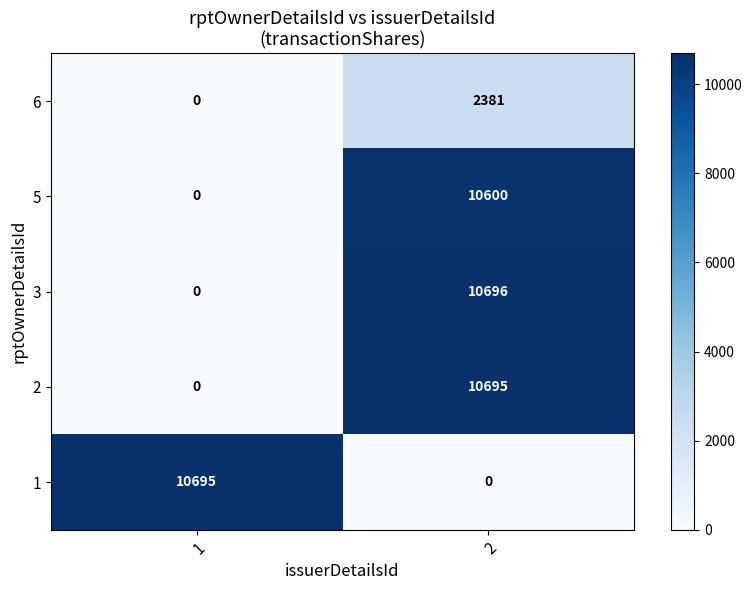

What is the difference between the 6 values at 2 and 1?

2381